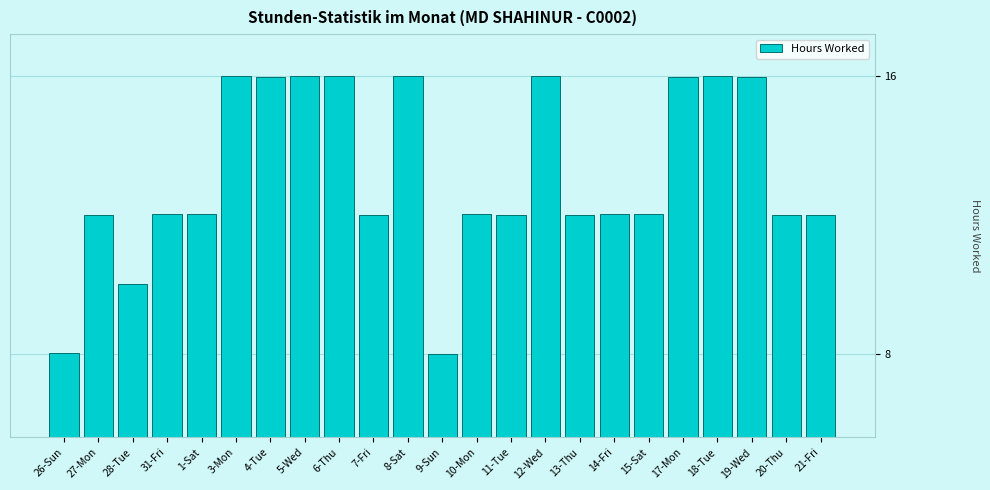

Reading left to right, what are all the values shown in this chart?

26-Sun=8.0	27-Mon=12.0	28-Tue=10.0	31-Fri=12.0	1-Sat=12.0	3-Mon=16.0	4-Tue=16.0	5-Wed=16.0	6-Thu=16.0	7-Fri=12.0	8-Sat=16.0	9-Sun=8.0	10-Mon=12.0	11-Tue=12.0	12-Wed=16.0	13-Thu=12.0	14-Fri=12.0	15-Sat=12.0	17-Mon=16.0	18-Tue=16.0	19-Wed=16.0	20-Thu=12.0	21-Fri=12.0